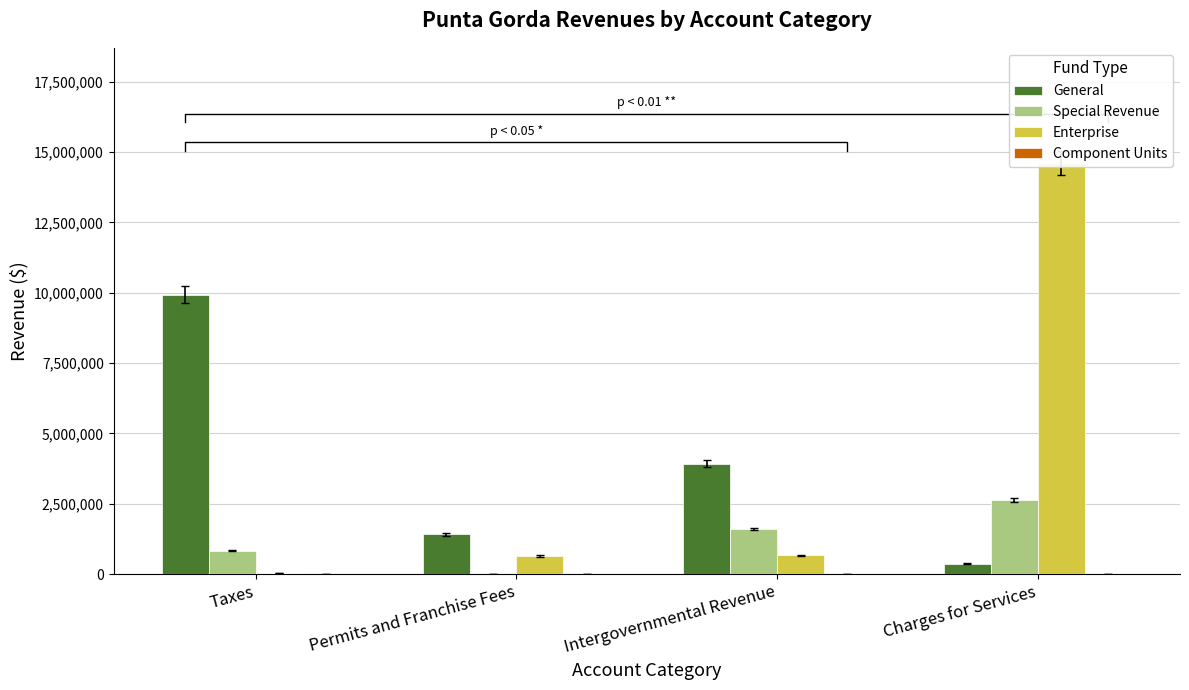

At how many categories does at least one series exceed 3202013?

3